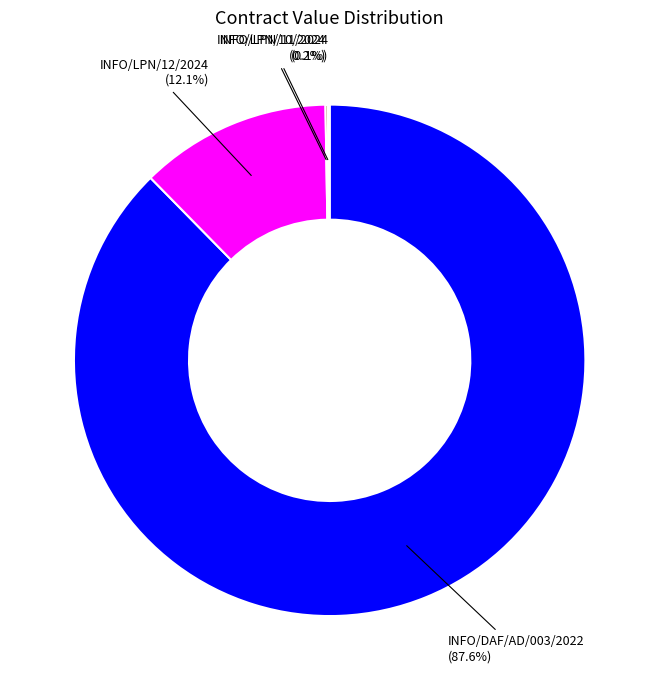

Which has a higher value, INFO/LPN/12/2024 or INFO/DAF/AD/003/2022?

INFO/DAF/AD/003/2022